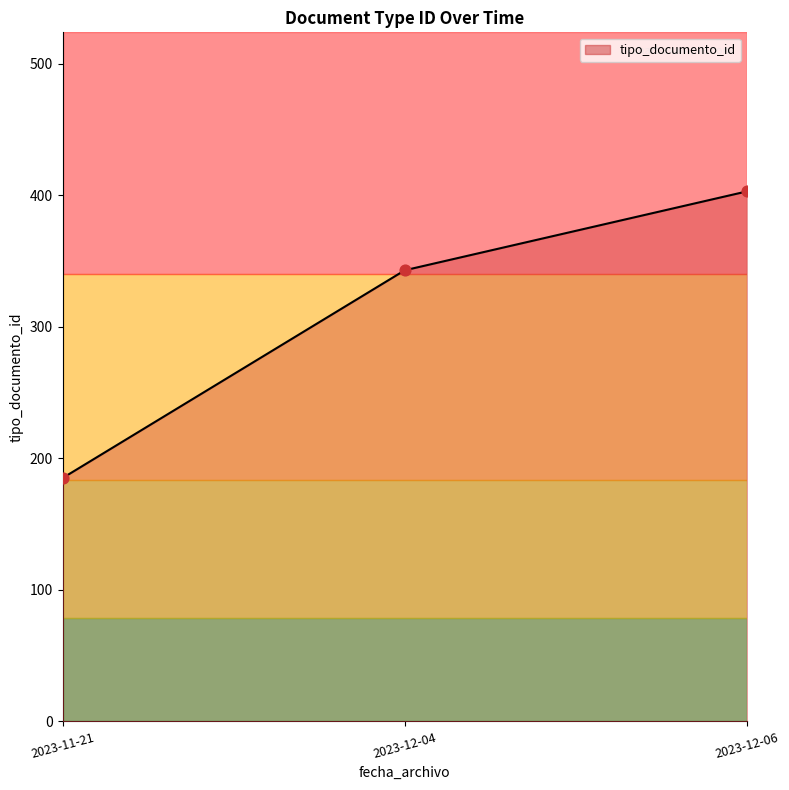

Which has a higher value, 2023-11-21 or 2023-12-06?

2023-12-06